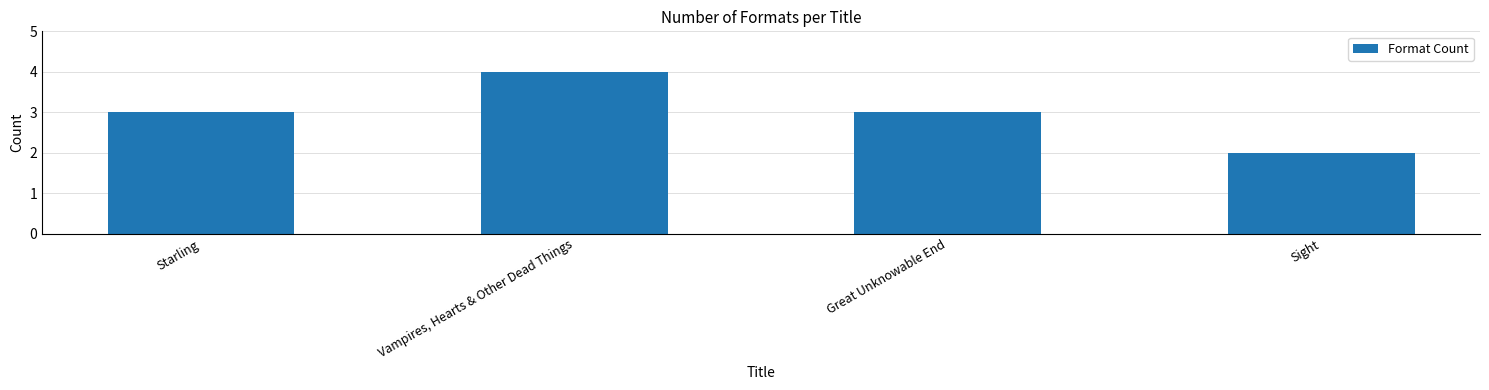

What value does the data have at Great Unknowable End?

3